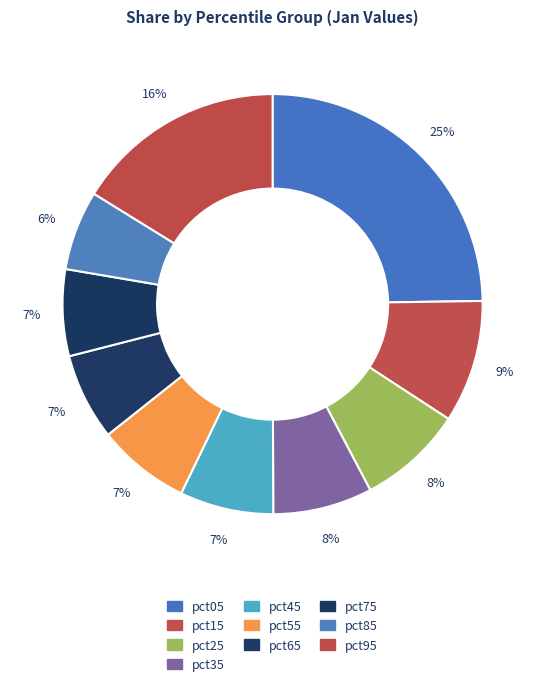

How many slices are in this pie chart?

10